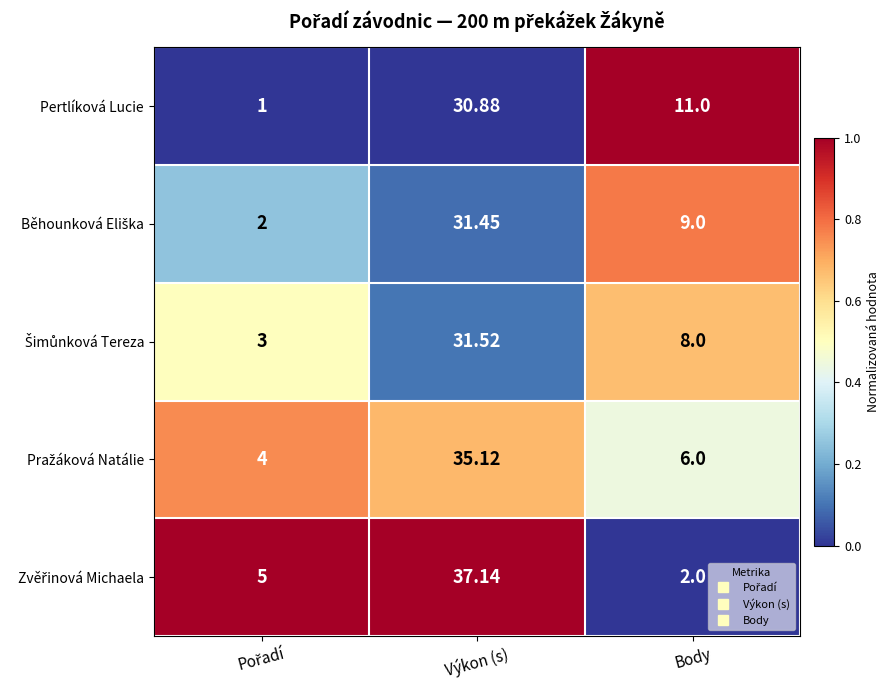

At which category is the sum across all series the highest?

Výkon (s)